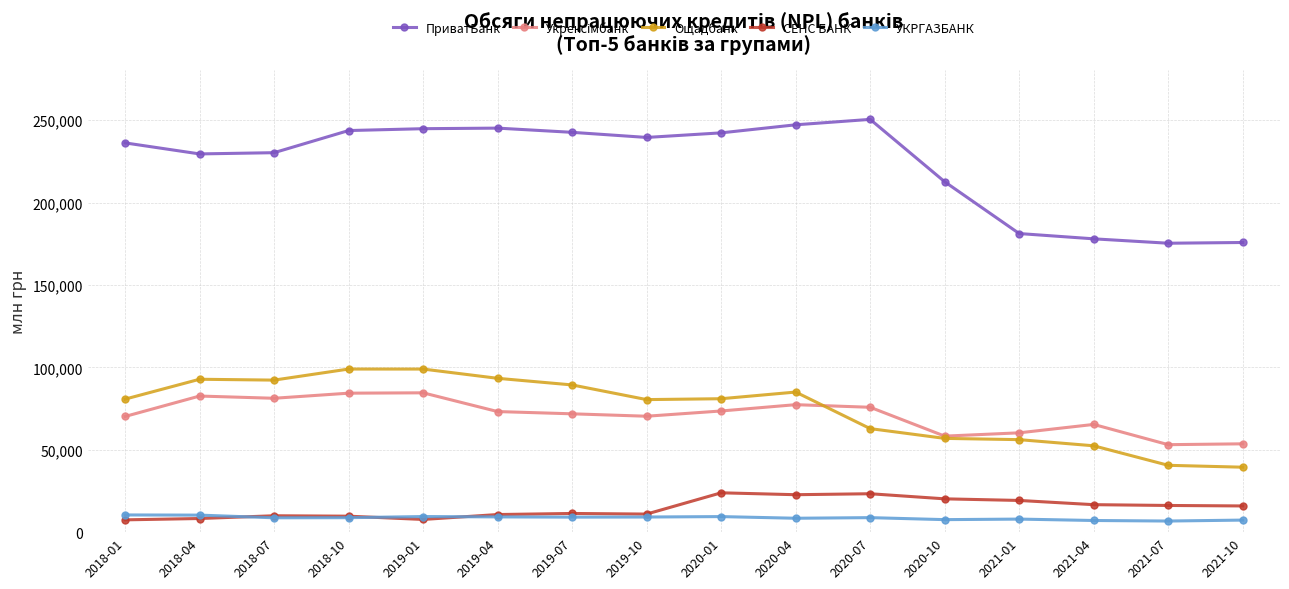

At which category does the chart reach its peak across all series?

2020-07